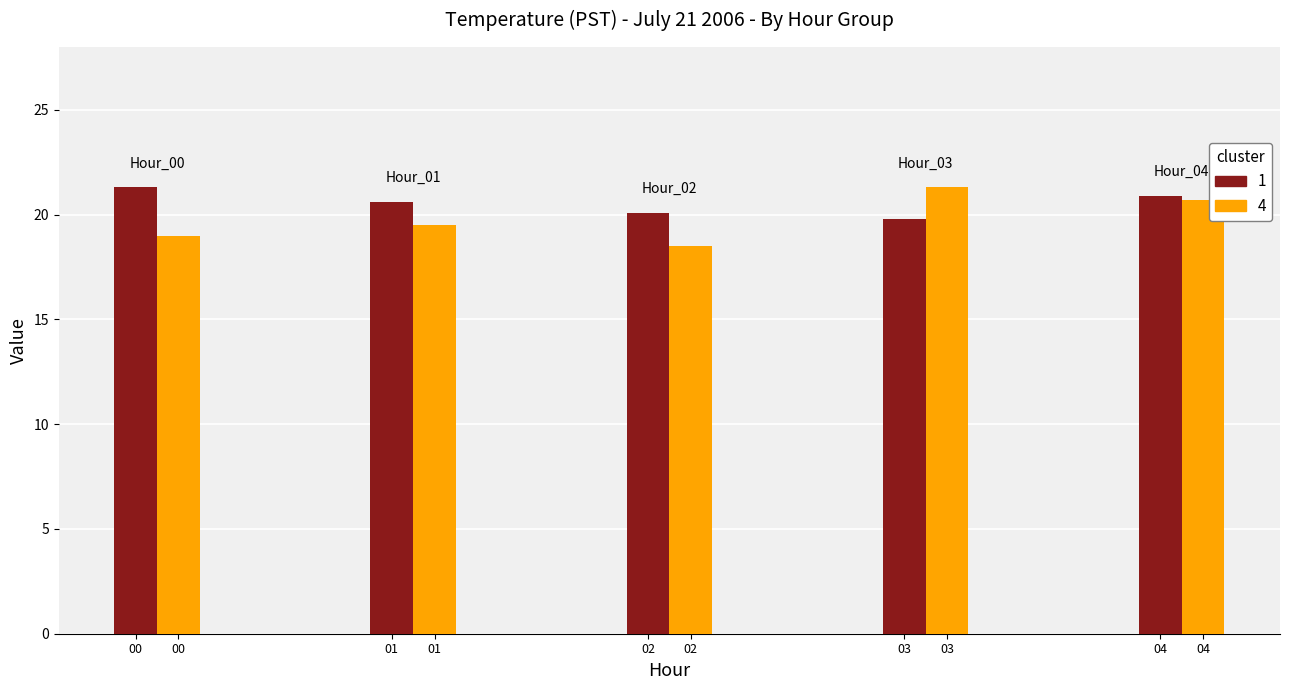

True or false: 4 has a value of 27.2 at 01.

False